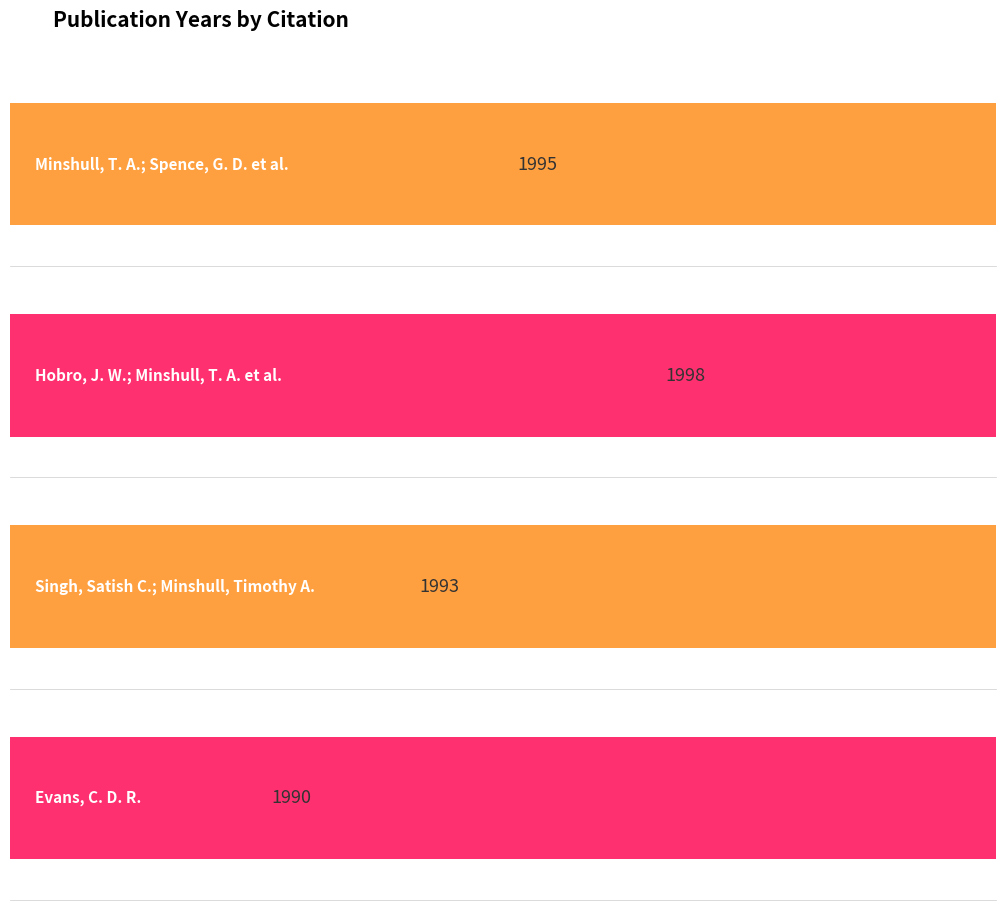

What is the value of the 3rd bar from the left?

1993